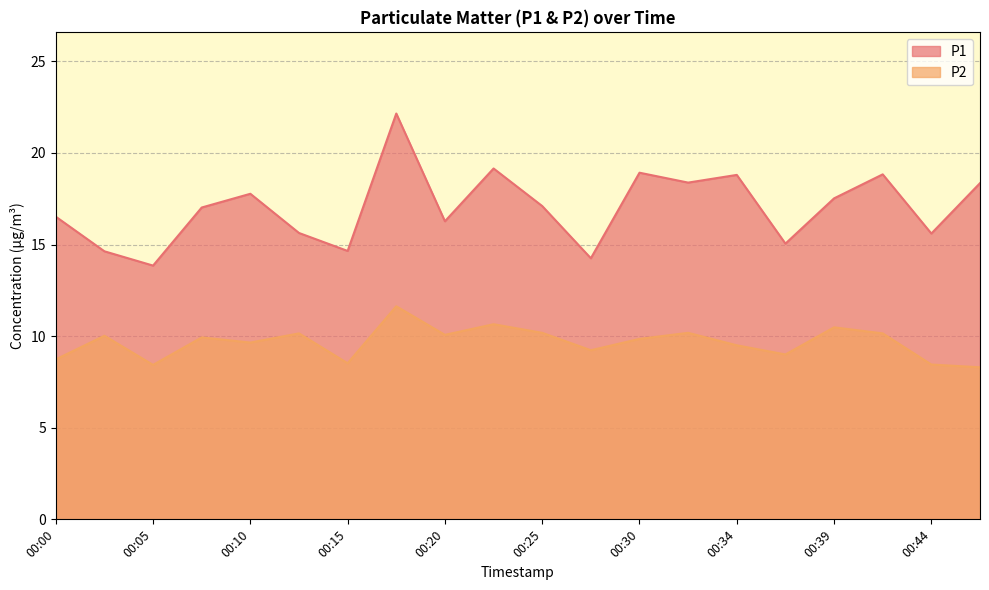

Is the value of P1 at 00:34 greater than the value of P2 at 00:02?

Yes